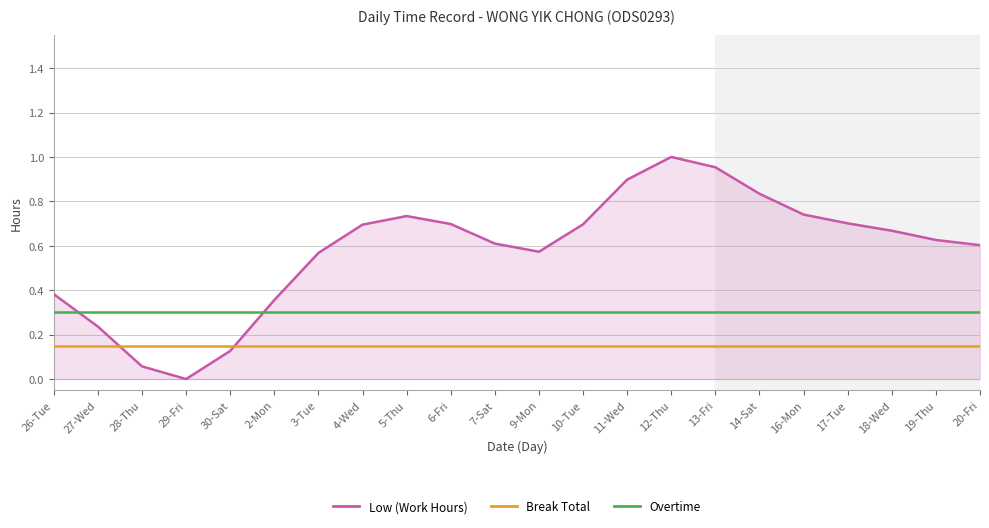

Where is Low (Work Hours) nearest to the value 0?

29-Fri